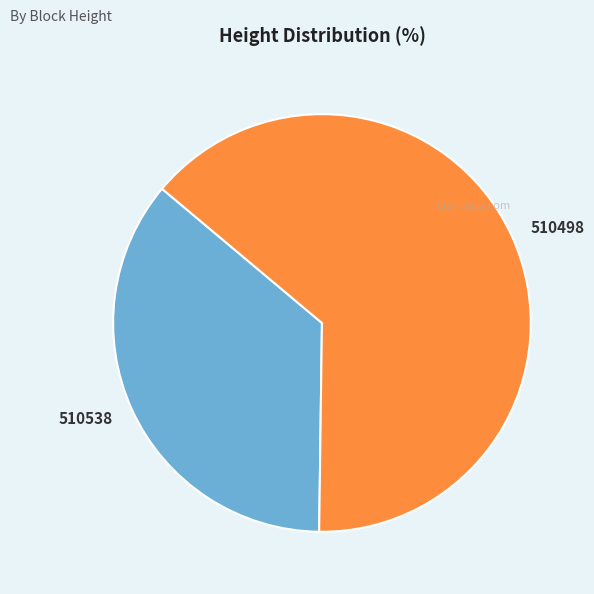

Rank the categories by value from highest to lowest.

510498, 510538